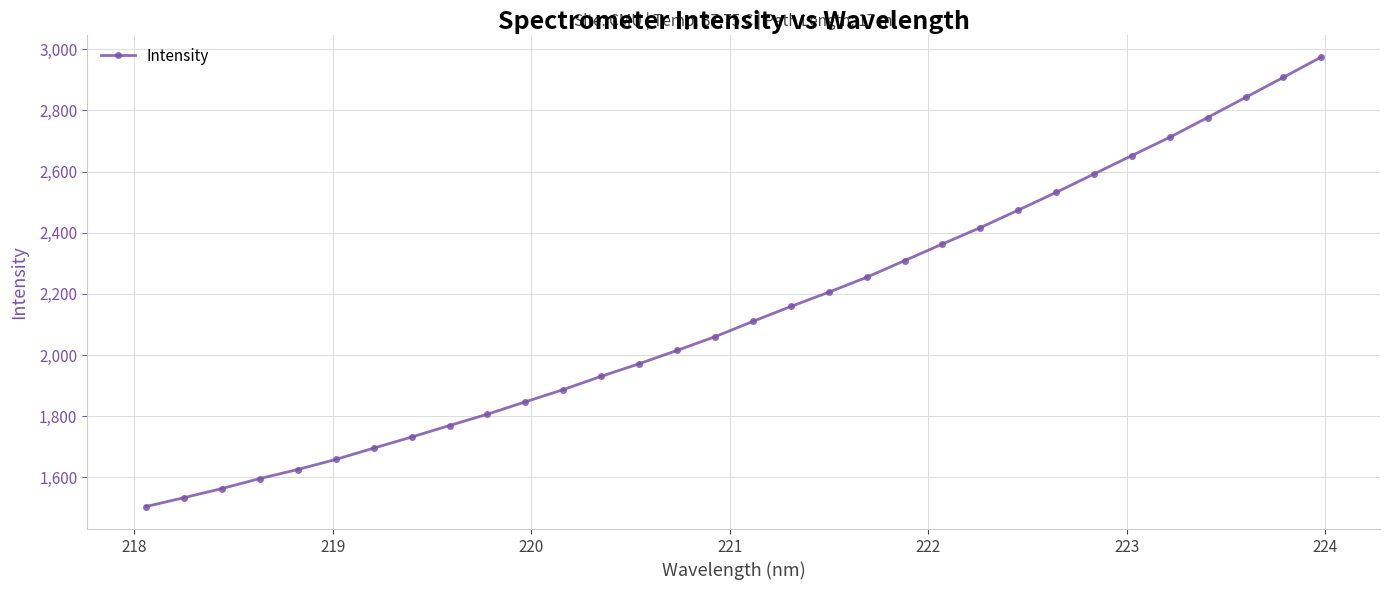

What is the value of the 10th point from the left?

1806.8